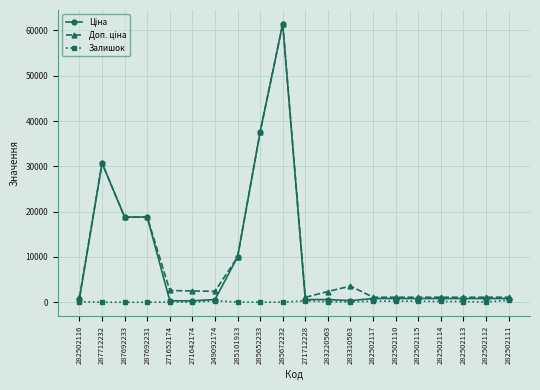

What is the maximum value shown in the chart?

61434.3